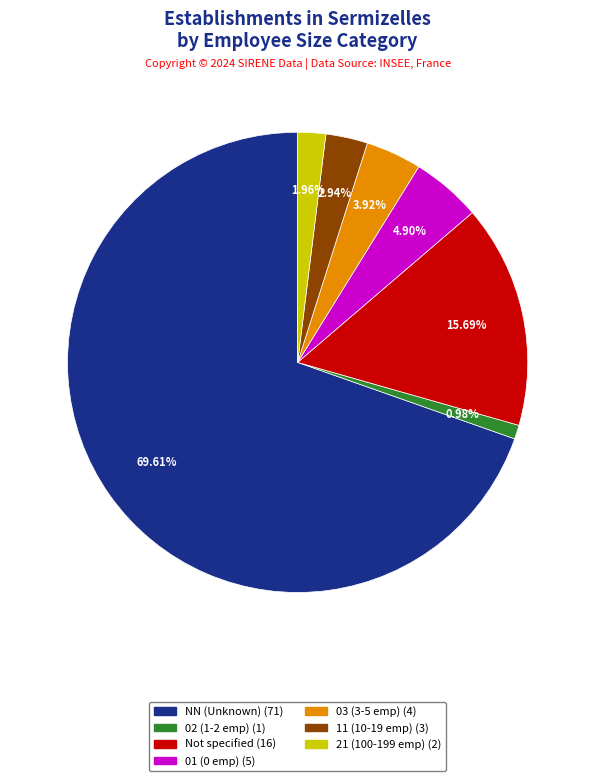

How many slices are in this pie chart?

7